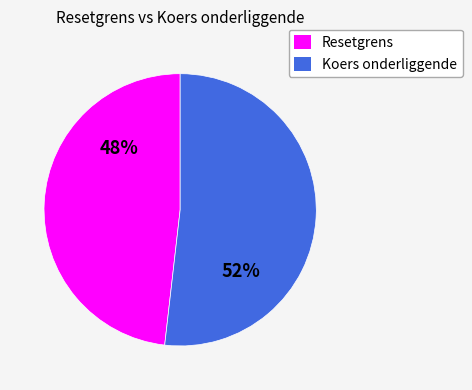

What percentage is the Koers onderliggende slice, to the nearest percent?

52%